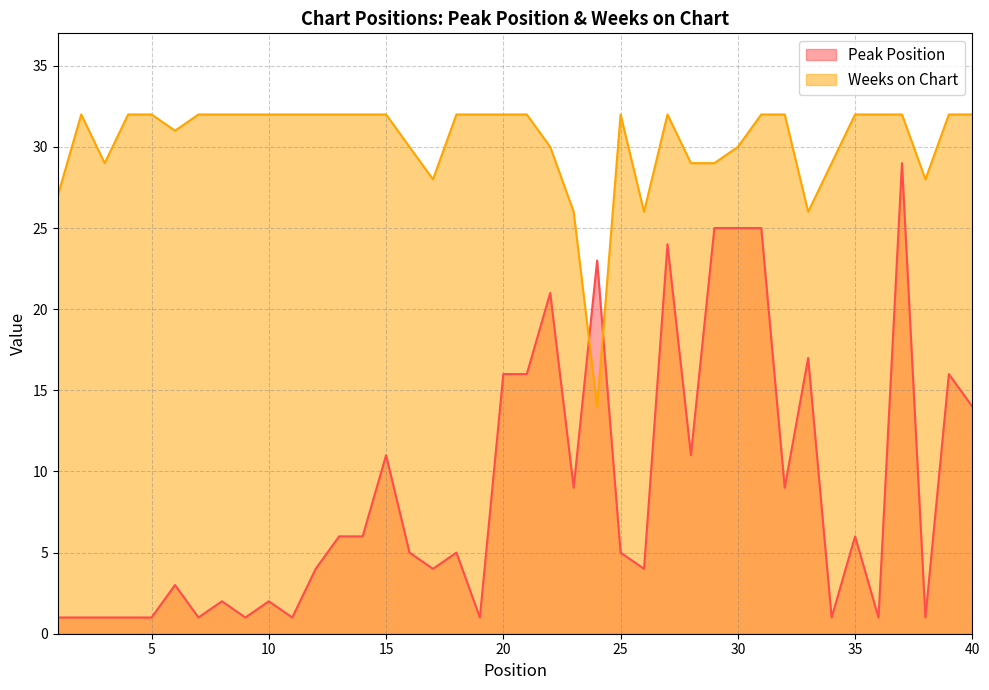

Which series changed the most between 30 and 40?

Peak Position